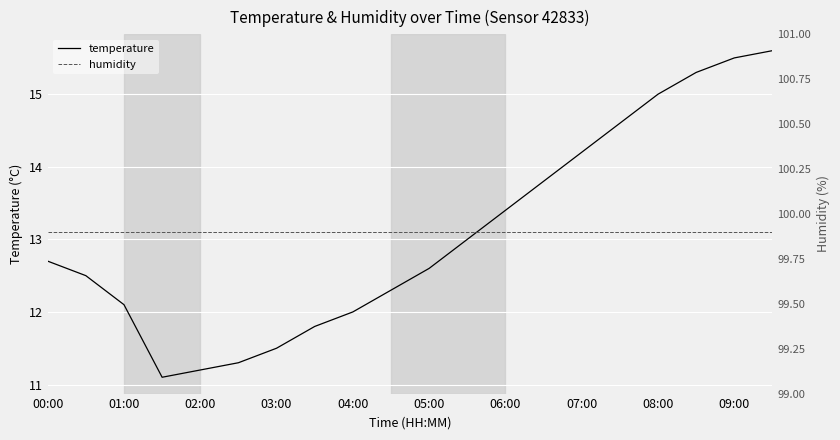

At how many categories does at least one series exceed 38?

20